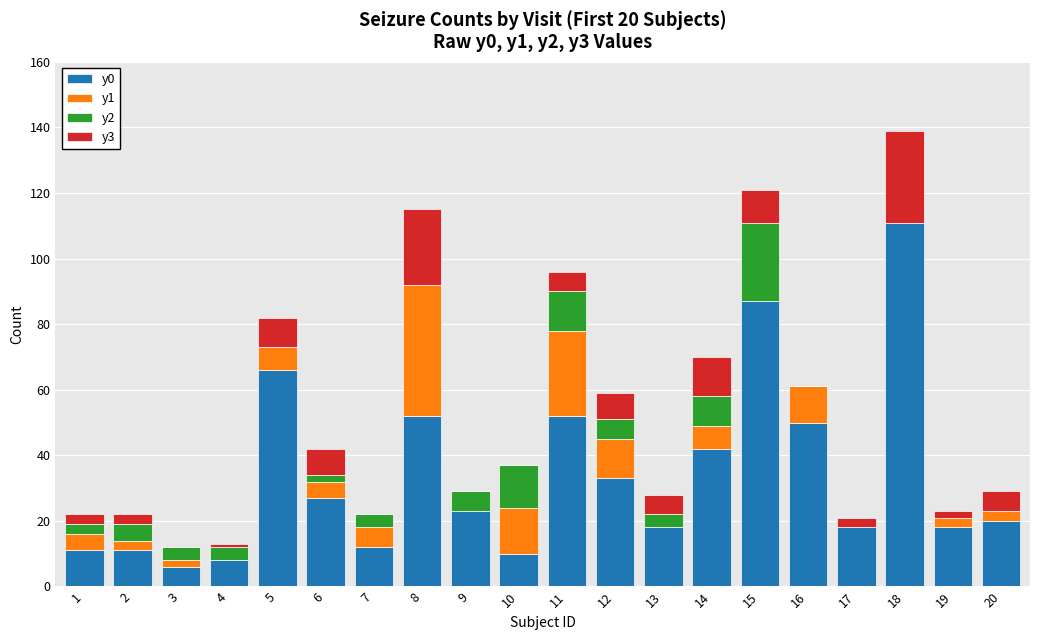

At which category is the sum across all series the highest?

18